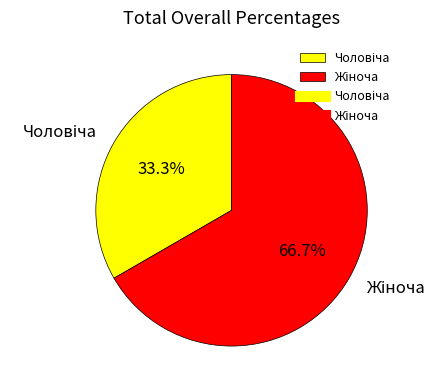

Is there any slice that represents more than half of the pie?

Yes